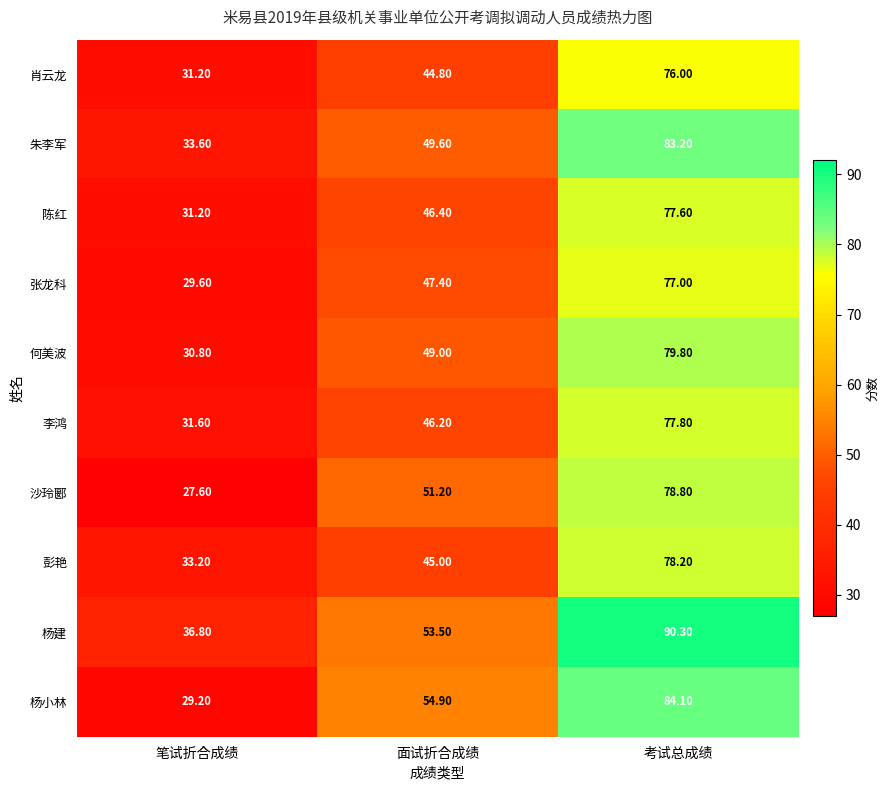

Where is 李鸿 nearest to the value 54?

面试折合成绩